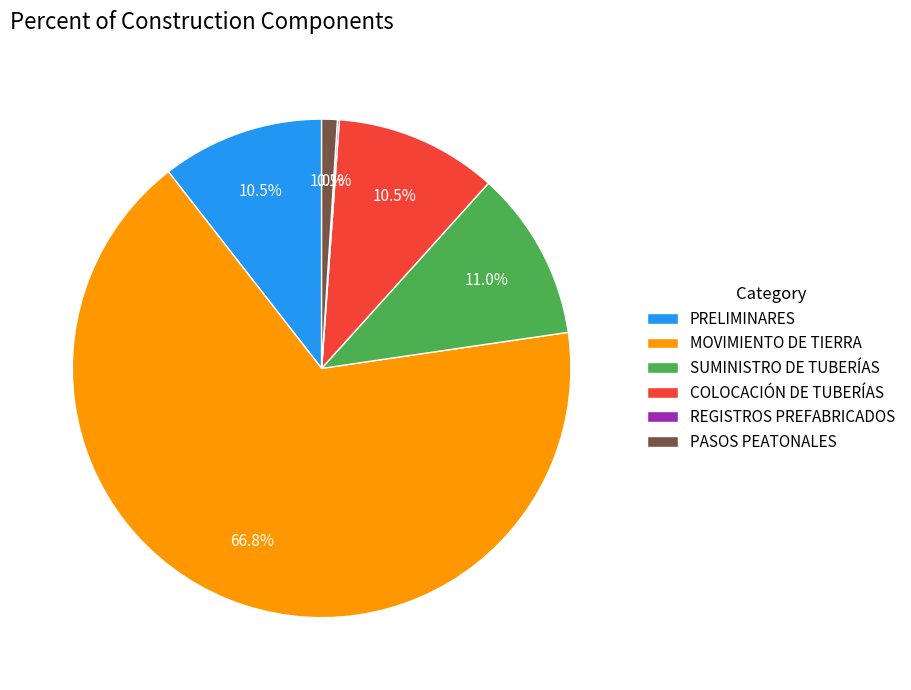

What is the largest slice in the pie chart?

MOVIMIENTO DE TIERRA